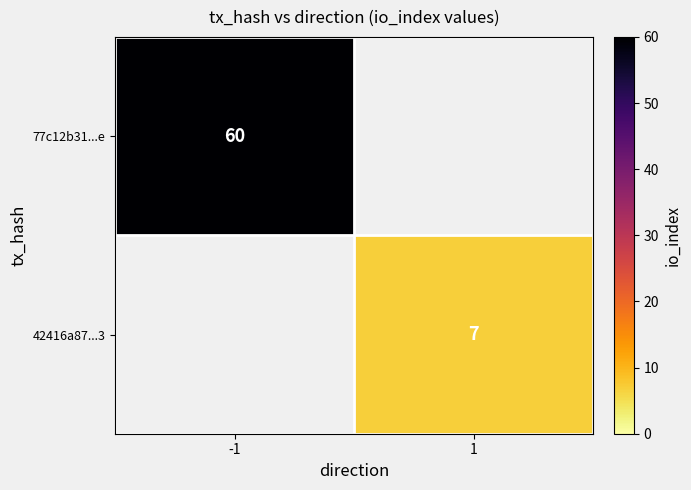

Is the value of 42416a87...3 at 1 greater than the value of 77c12b31...e at -1?

No